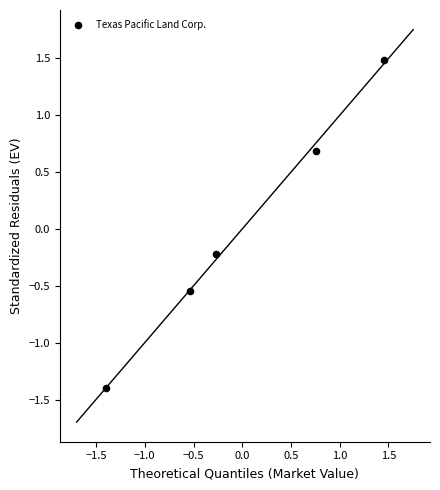

What is the range of X values (max minus min)?

2.9